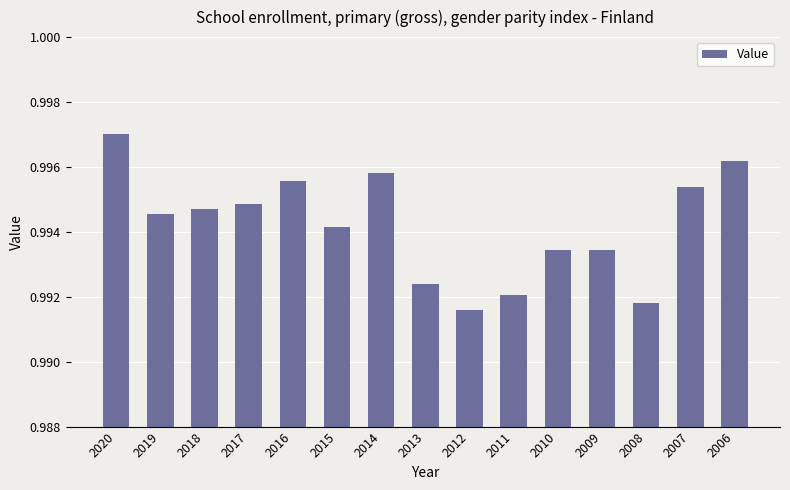

Count the values in the range 0 to 1.

15